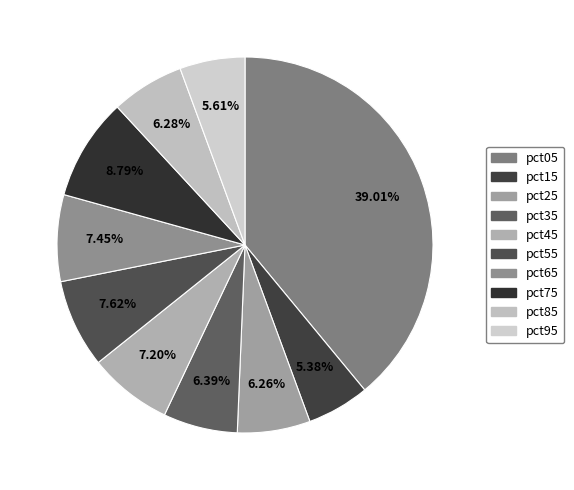

Is it true that pct75 is 9% of the pie?

True